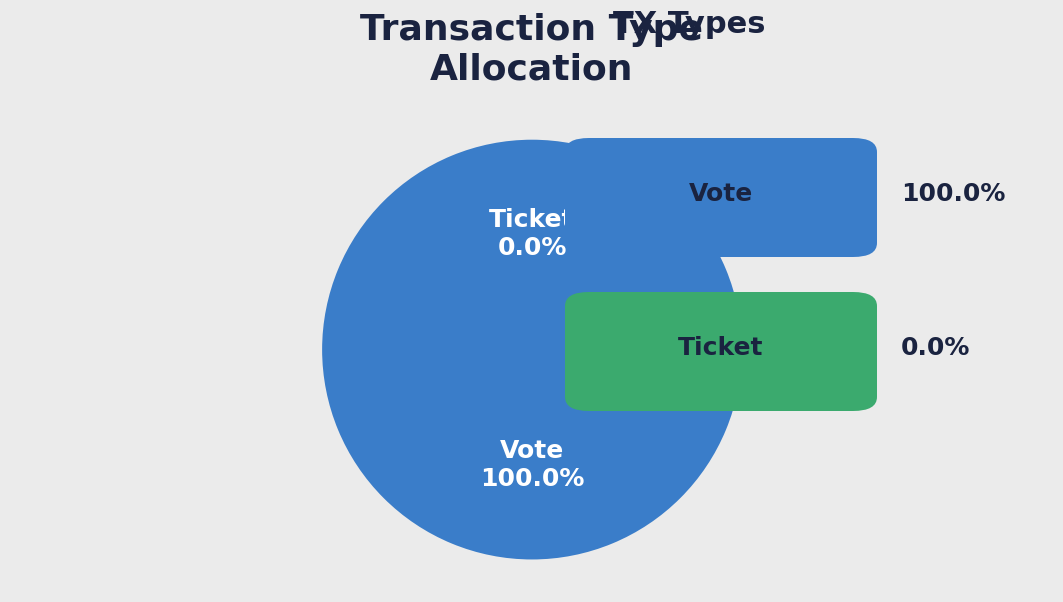

Which slice represents more than half of the pie?

Vote (io_index=1)